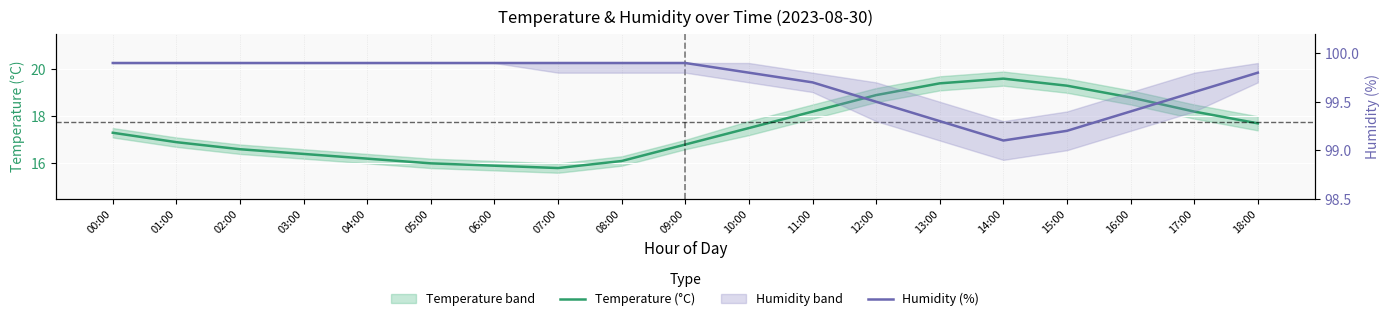

Count the number of categories in the chart.

19